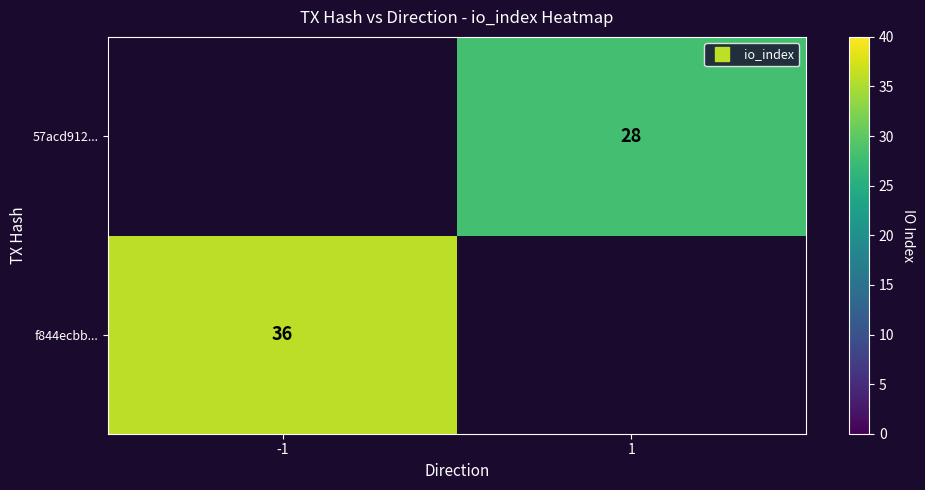

List the series in order of their overall mean, highest first.

f844ecbb..., 57acd912...